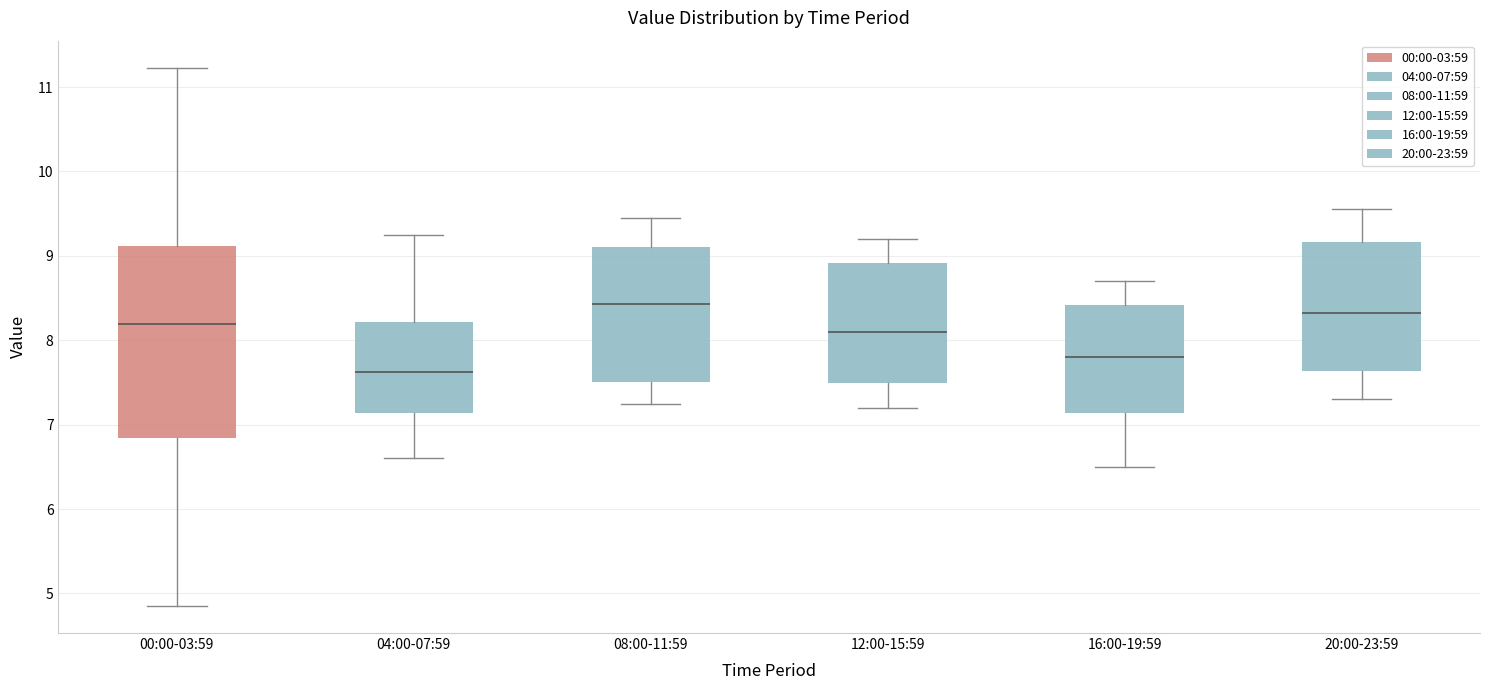

Reading left to right, transcribe this box plot: for each box, give where its median line is, the range the box spans, and where its two whiskers end, as read against the y-axis. The values are not printed on the chart, so give them approximately, as read against the axis.

00:00-03:59: median 8.2, box 6.8 to 9.1, whiskers 4.9 to 11.2
04:00-07:59: median 7.6, box 7.1 to 8.2, whiskers 6.6 to 9.3
08:00-11:59: median 8.4, box 7.5 to 9.1, whiskers 7.3 to 9.5
12:00-15:59: median 8.1, box 7.5 to 8.9, whiskers 7.2 to 9.2
16:00-19:59: median 7.8, box 7.1 to 8.4, whiskers 6.5 to 8.7
20:00-23:59: median 8.3, box 7.6 to 9.2, whiskers 7.3 to 9.6